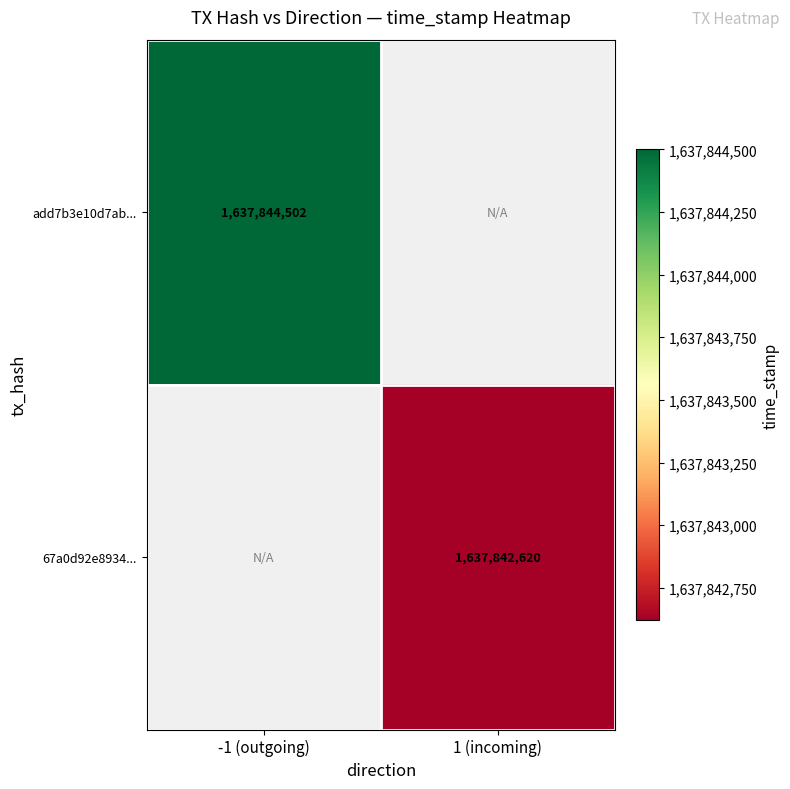

True or false: 67a0d92e8934... has a value of 1637842620 at 1 (incoming).

True